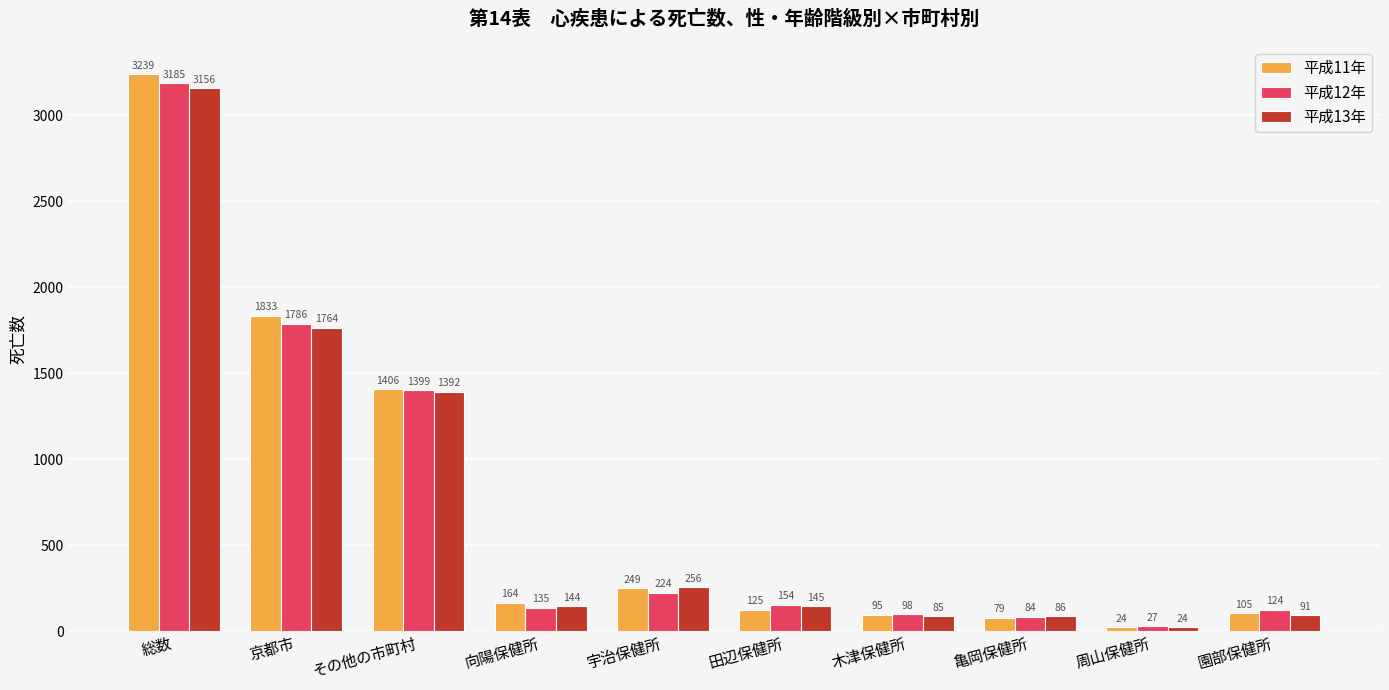

True or false: 平成11年 has a value of 95 at 木津保健所.

True